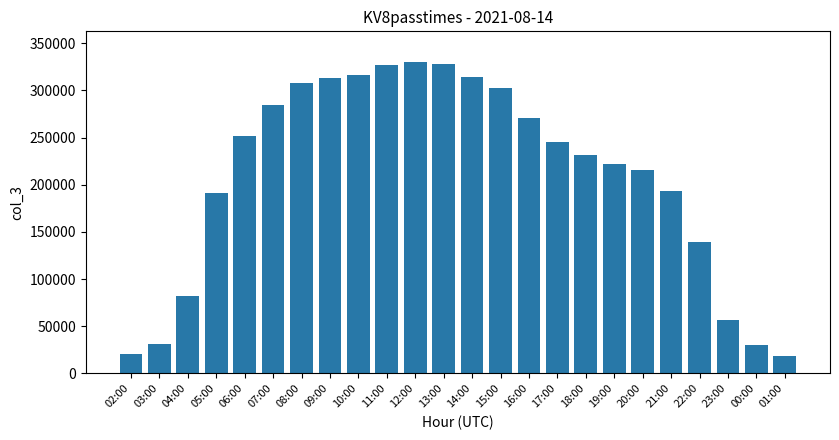

Which has a higher value, 02:00 or 04:00?

04:00